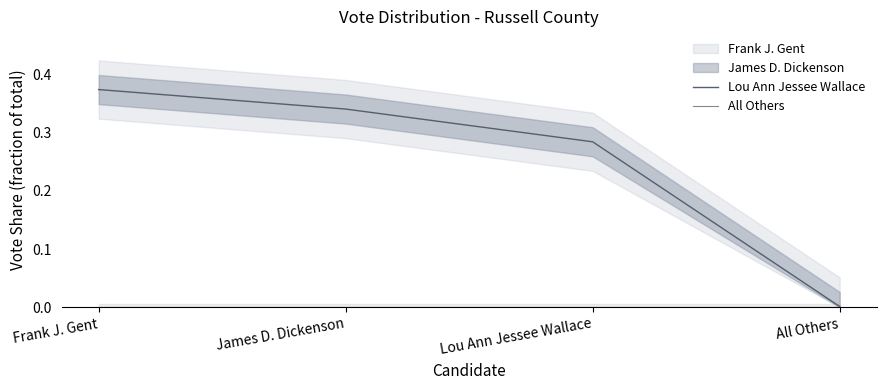

What is the label of the 2nd point from the right?

Lou Ann Jessee Wallace